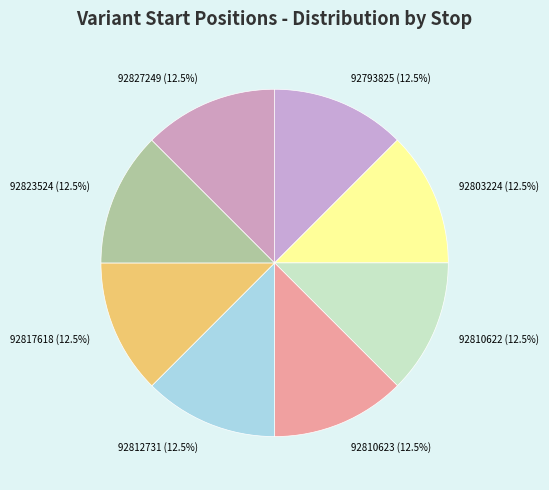

How many segments does this pie chart have?

8